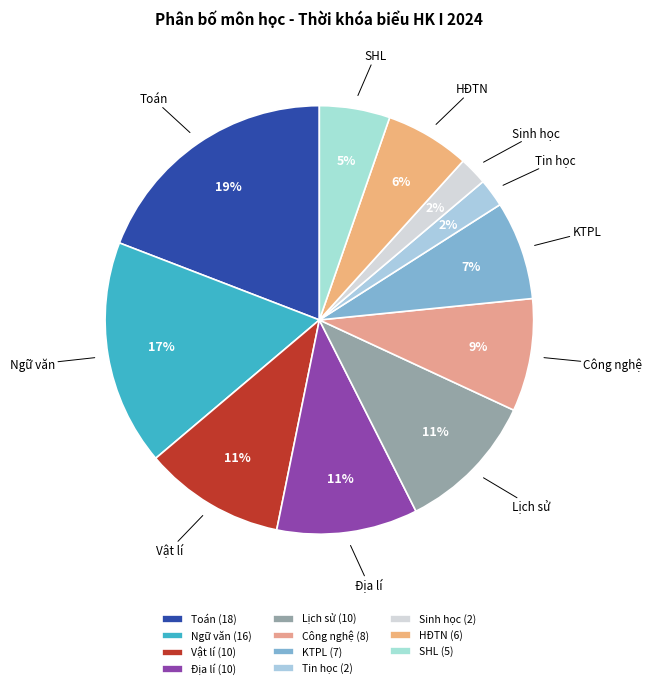

How many segments does this pie chart have?

11